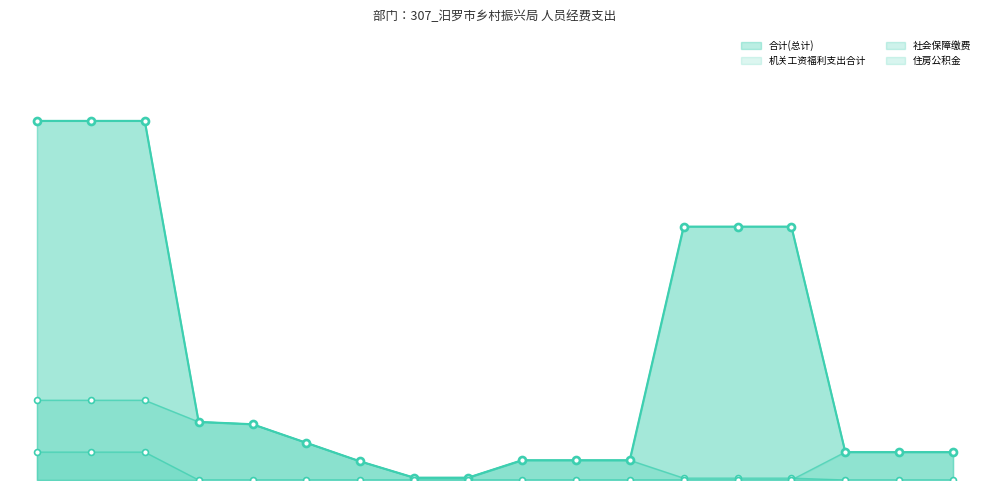

Which series has the widest spread of Y values?

合计(总计)